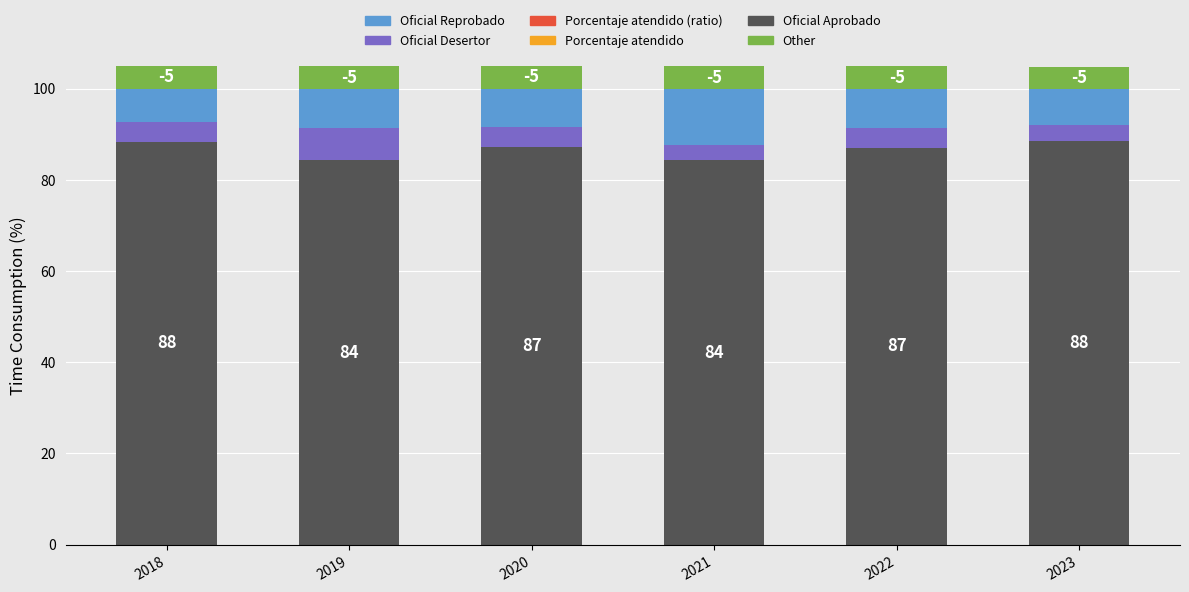

What is the maximum value for Porcentaje atendido?

5.0